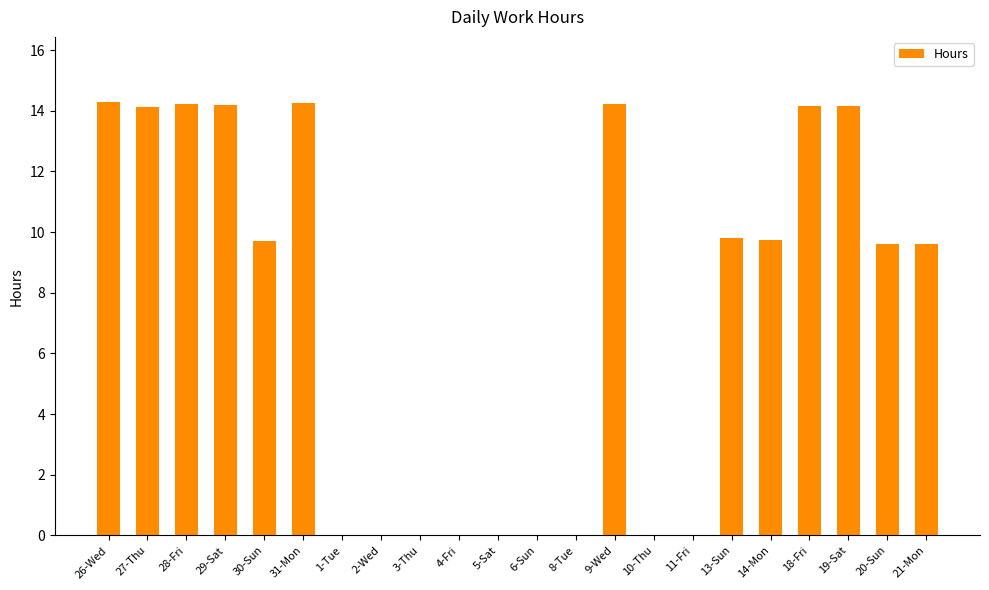

What is the sum of all values?

162.1